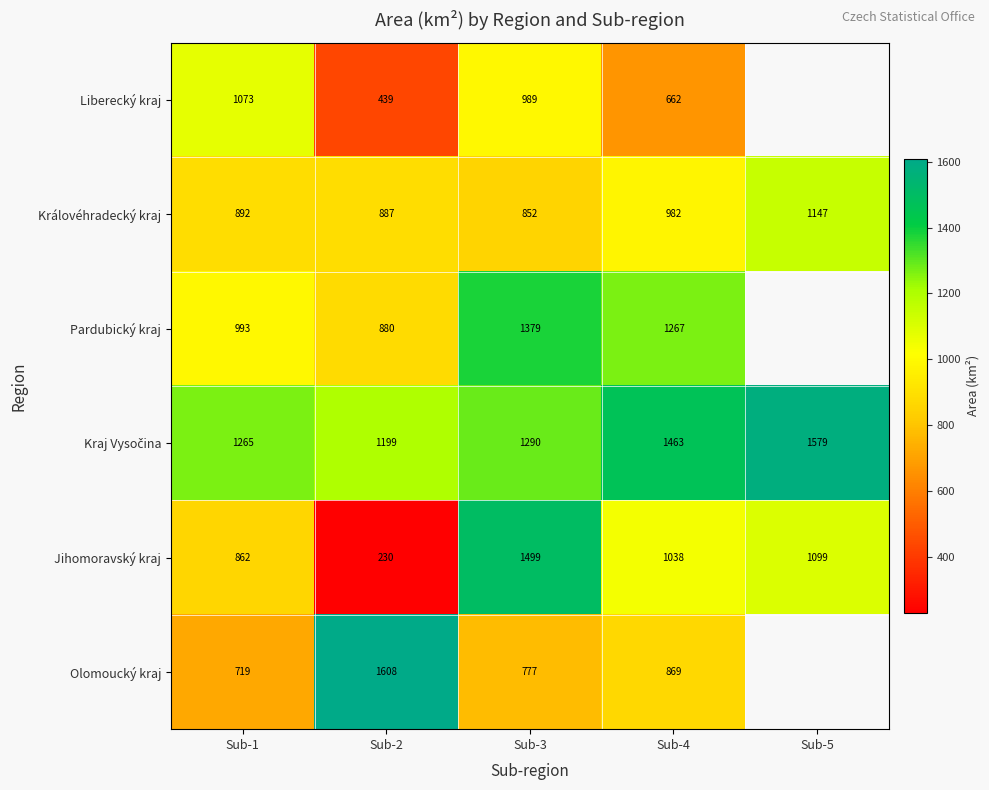

Between Sub-2 and Sub-4, which series saw the biggest shift?

Jihomoravský kraj